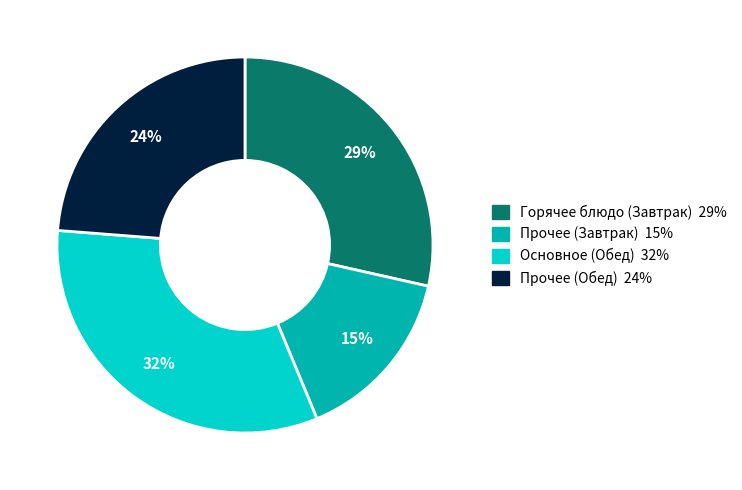

Does any single category account for the majority?

No